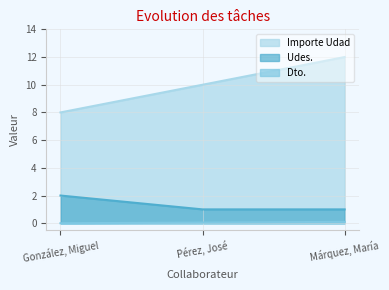

How many lines are shown in the chart?

3